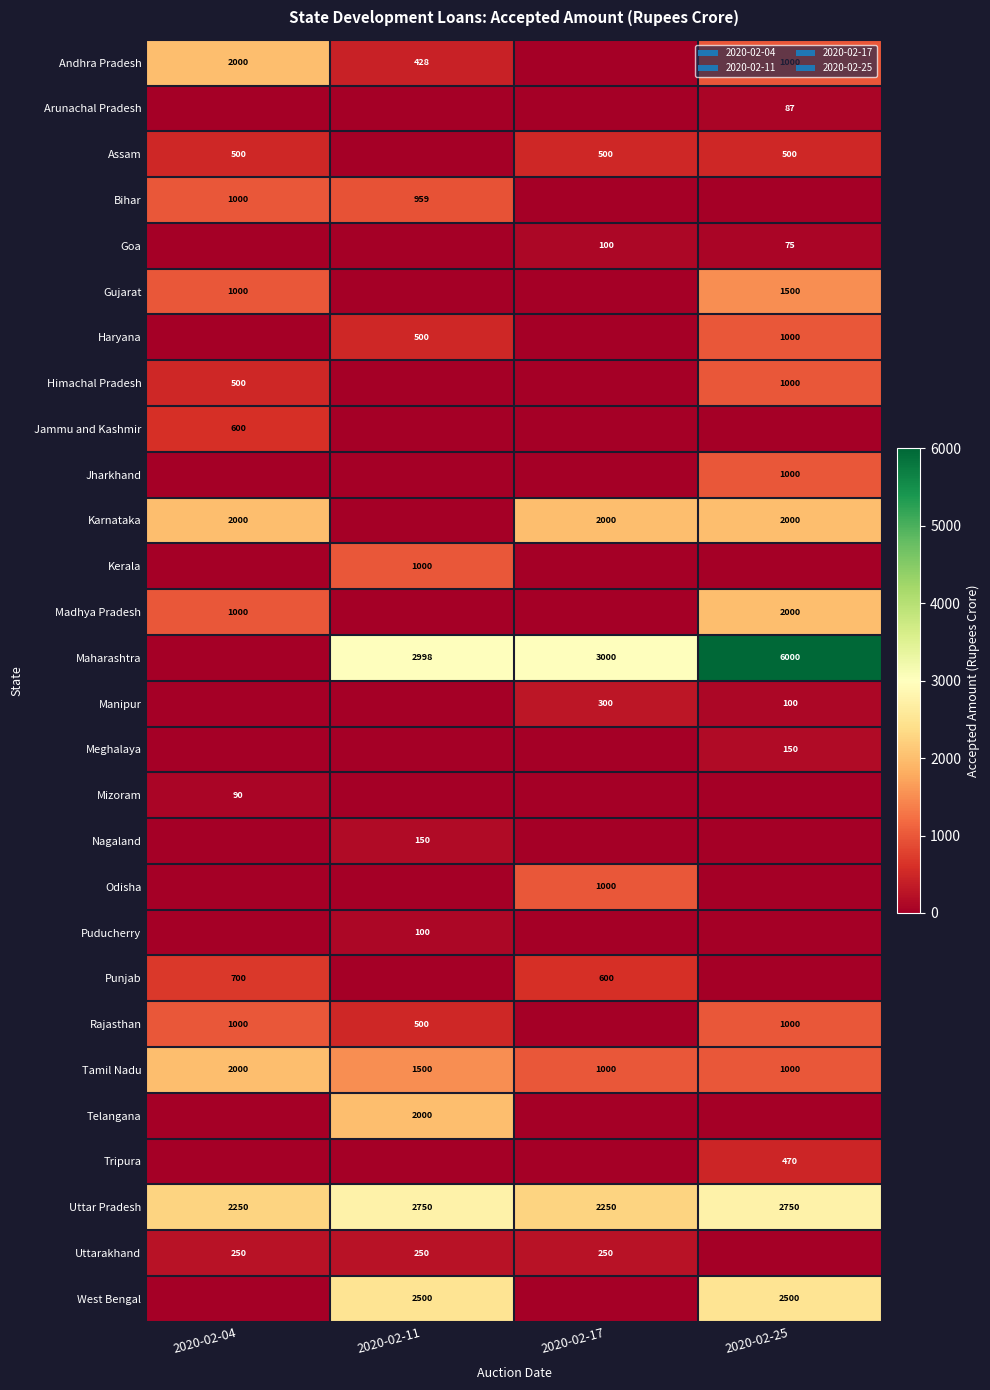

What is the sum of the Tamil Nadu values at 2020-02-04 and 2020-02-25?

3000